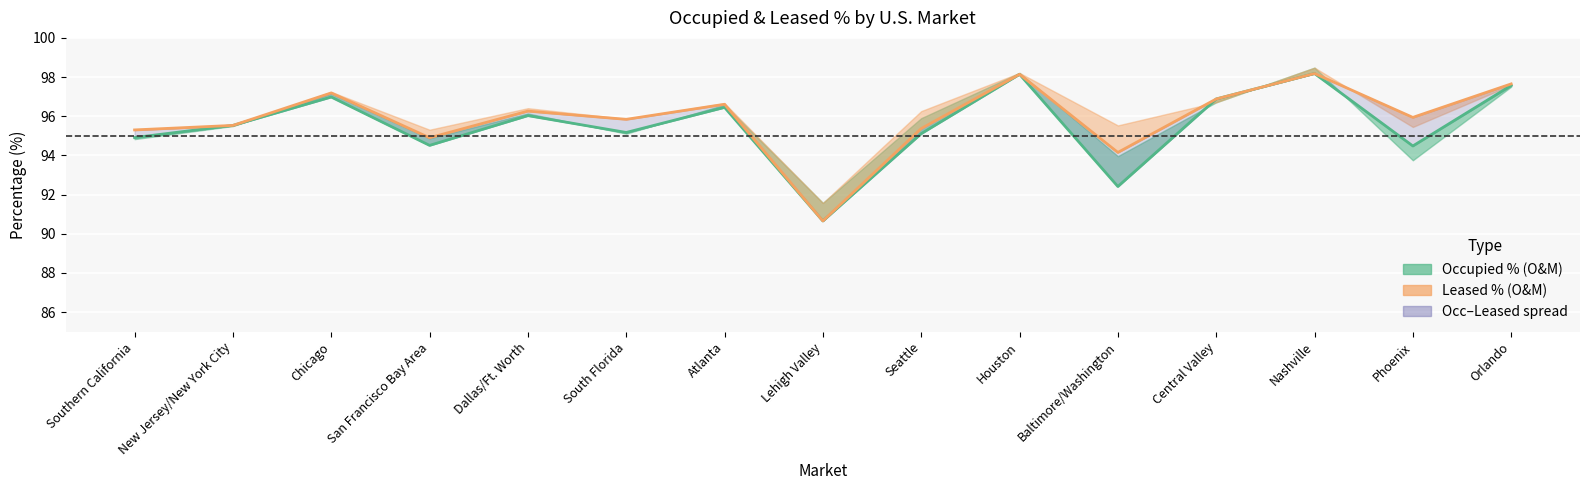

Rank the series at New Jersey/New York City from highest to lowest value.

Occupied % center (O&M), Leased % center (O&M)